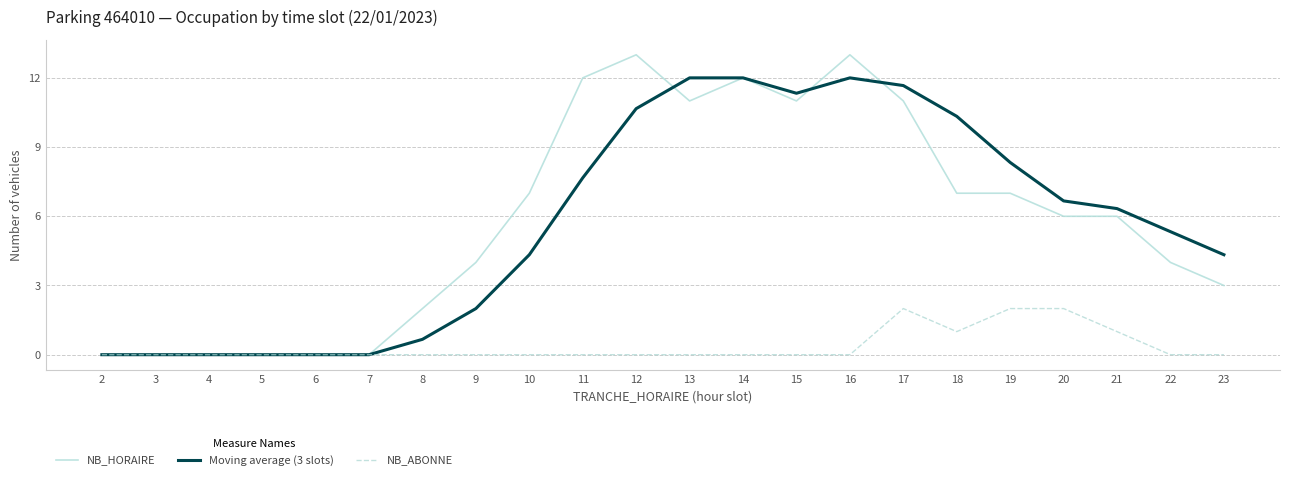

Does the chart display data point markers on the line(s)?

No